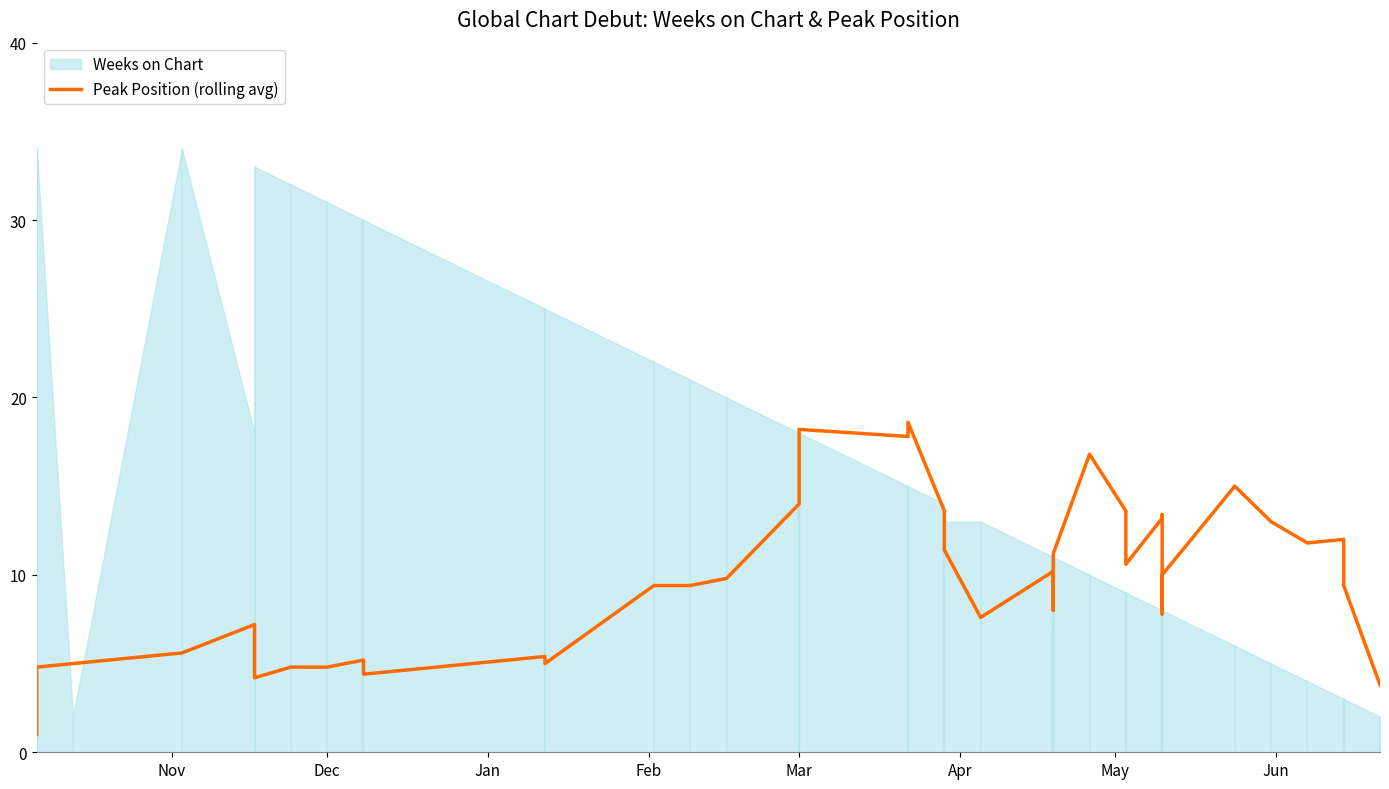

Reading left to right, transcribe all the data shown in this chart.

1.0	4.2	4.8	5.0	5.6	7.2	4.2	4.8	4.8	5.2	4.4	5.4	5.0	9.4	9.4	9.8	14.0	15.6	18.2	17.8	18.6	13.6	11.4	7.6	10.2	8.0	11.2	16.8	13.6	10.6	13.2	13.4	7.8	10.0	15.0	13.0	11.8	12.0	9.4	3.8